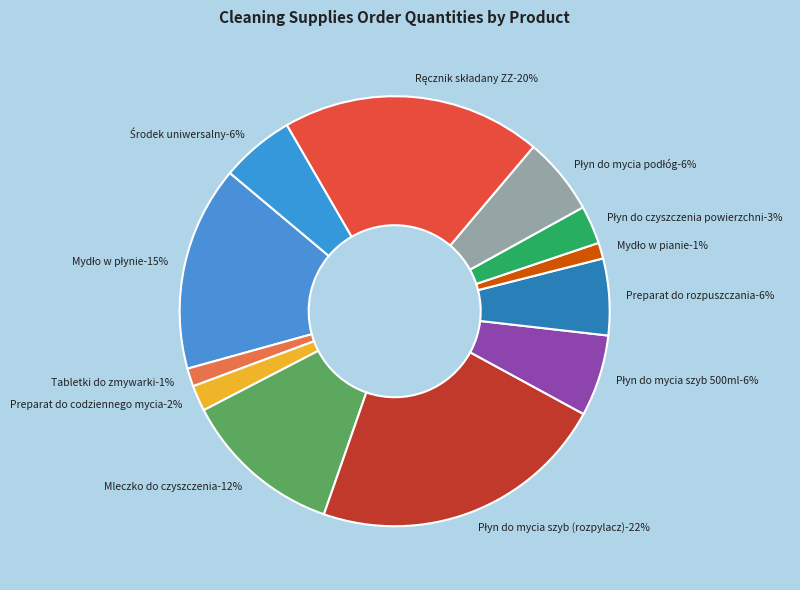

To the nearest percent, what is the difference between the largest and smallest slice percentages?

21%